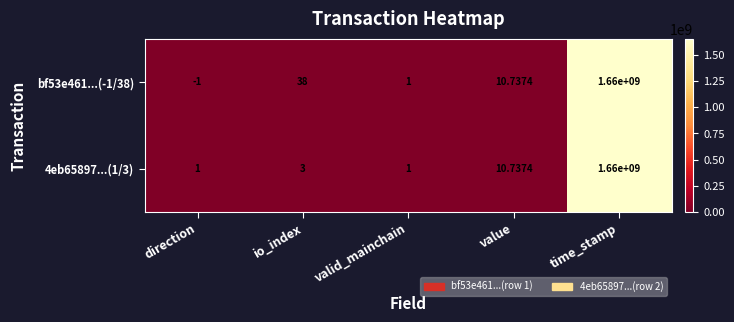

Which label corresponds to the largest value in the chart?

time_stamp